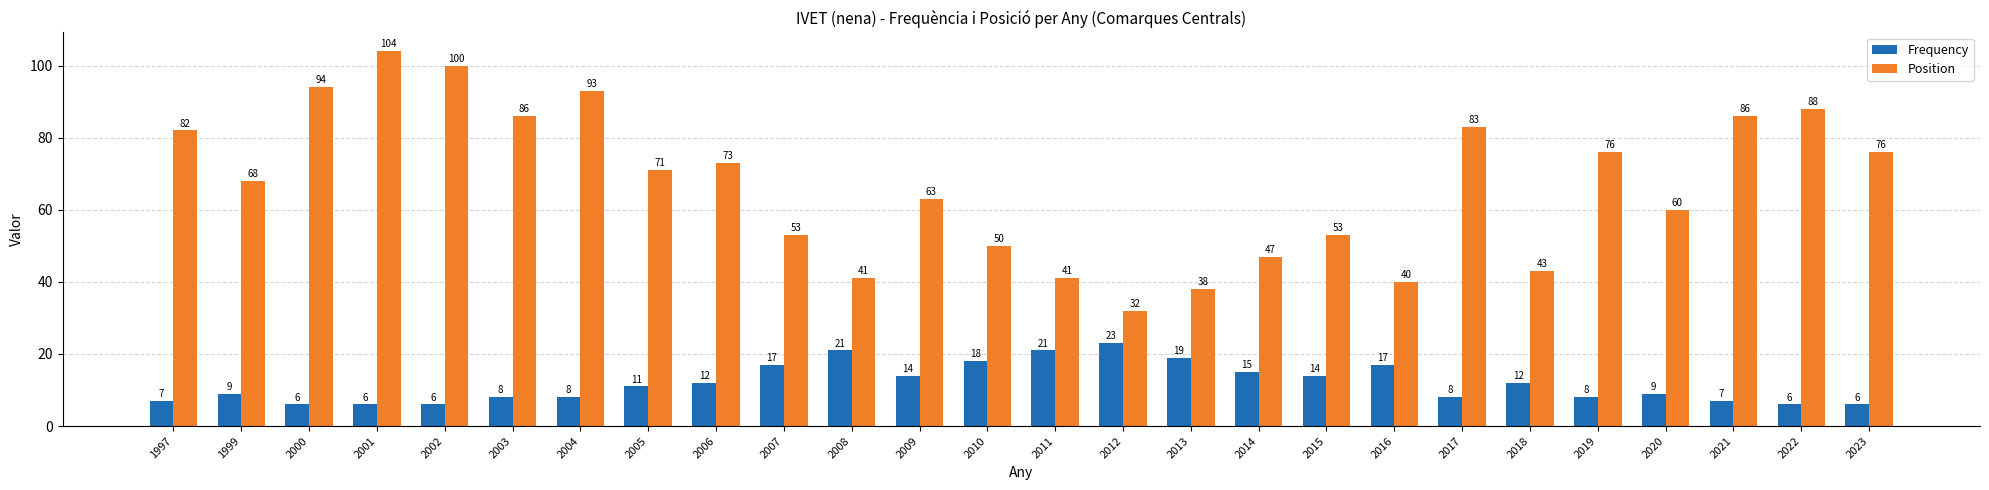

The value of Frequency at 2000 is 6. True or false?

True